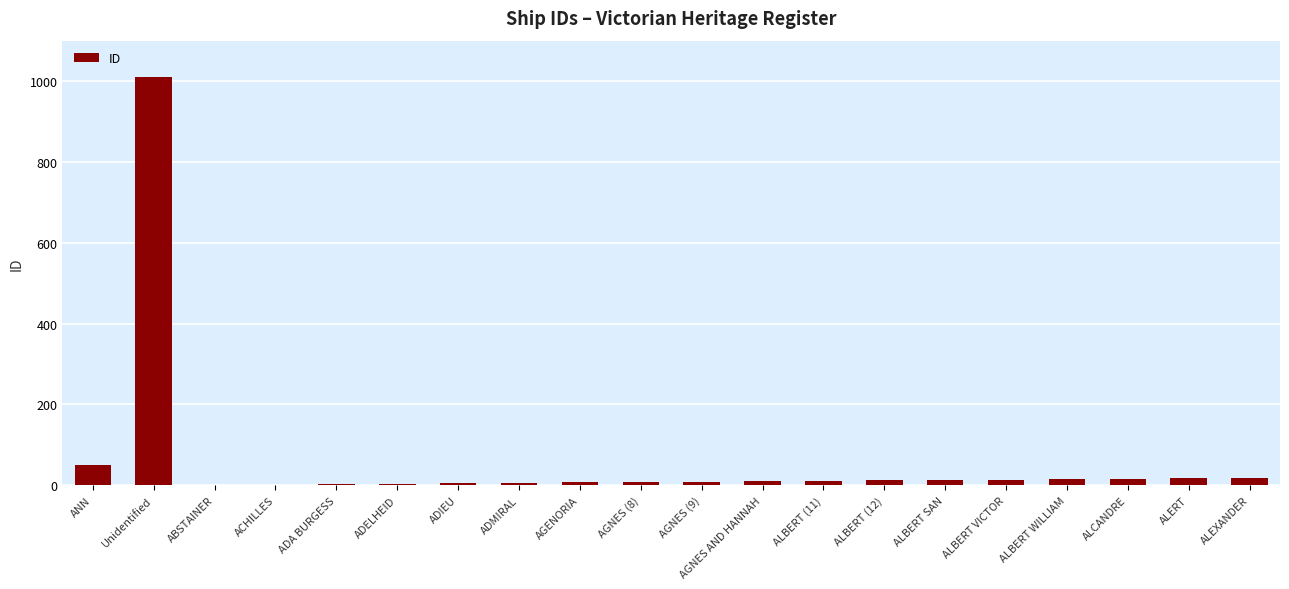

What is the maximum value shown in the chart?

1009